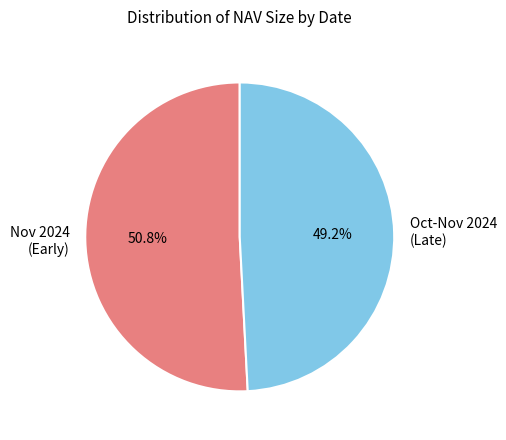

Is there a majority slice in this chart?

Yes